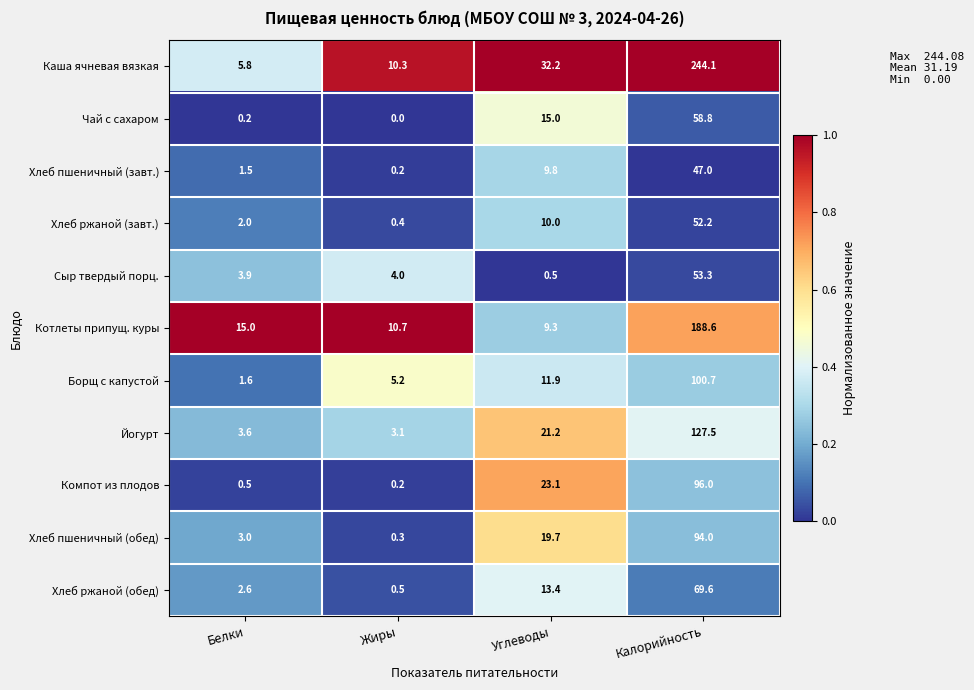

Where is Йогурт nearest to the value 65?

Углеводы